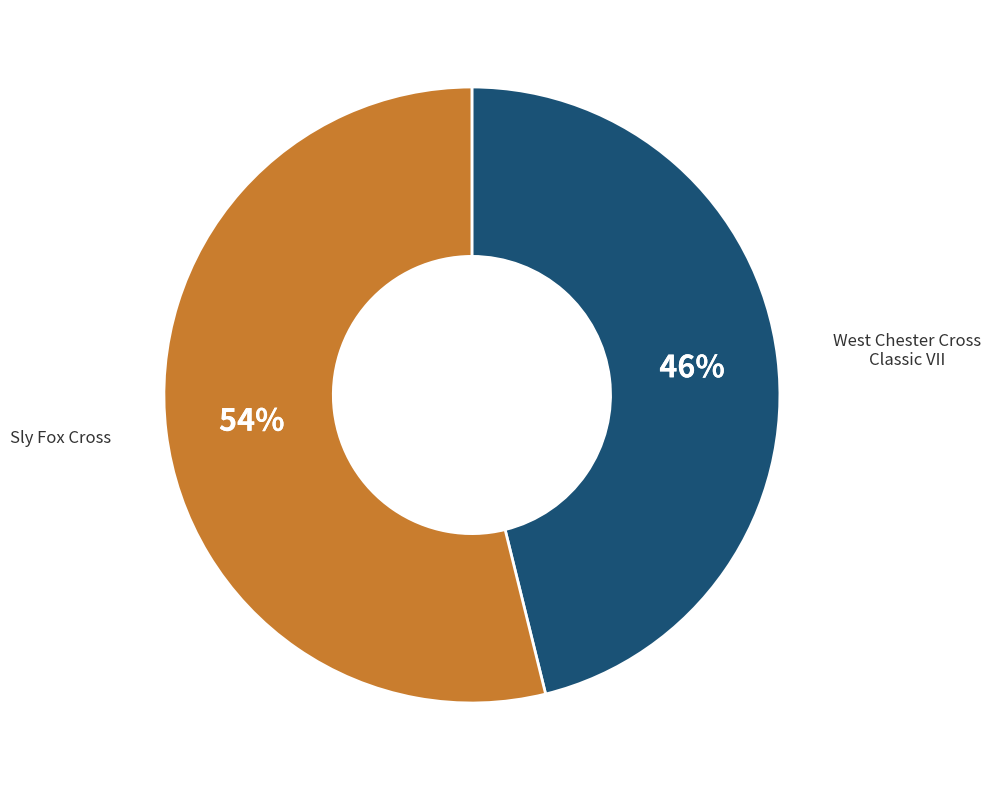

To the nearest percent, what is the difference between the largest and smallest slice percentages?

8%